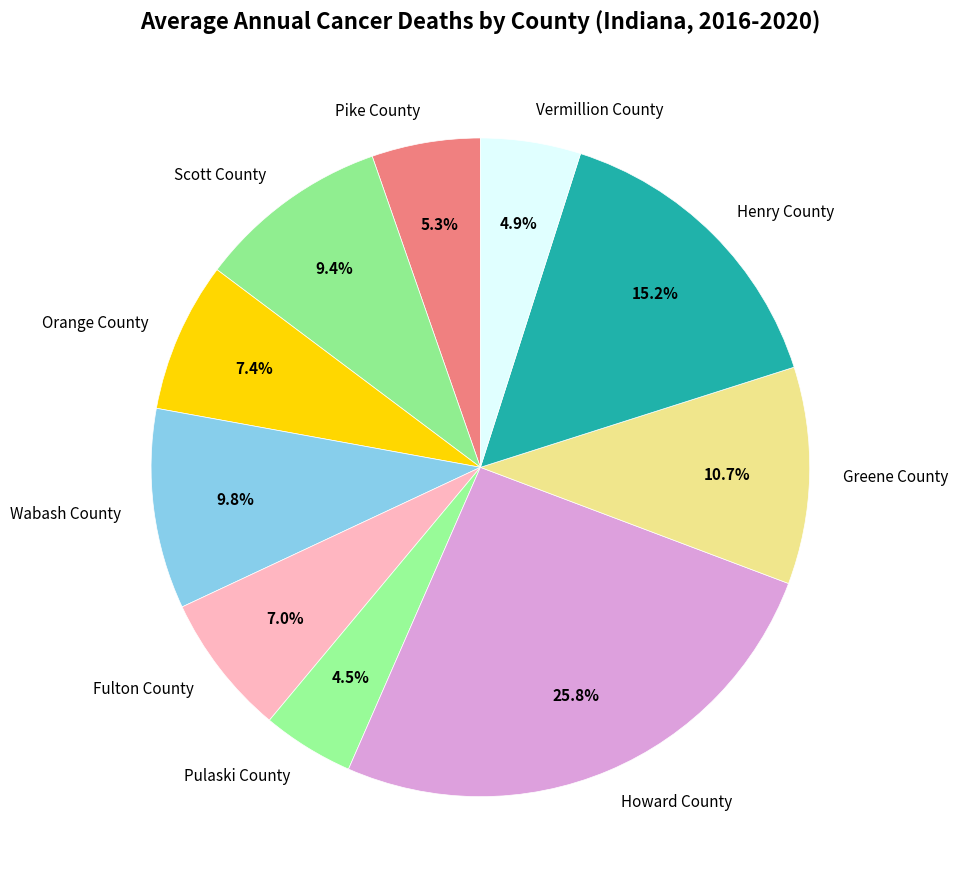

To the nearest percent, what is the difference between the Howard County and Pulaski County slice percentages?

21%